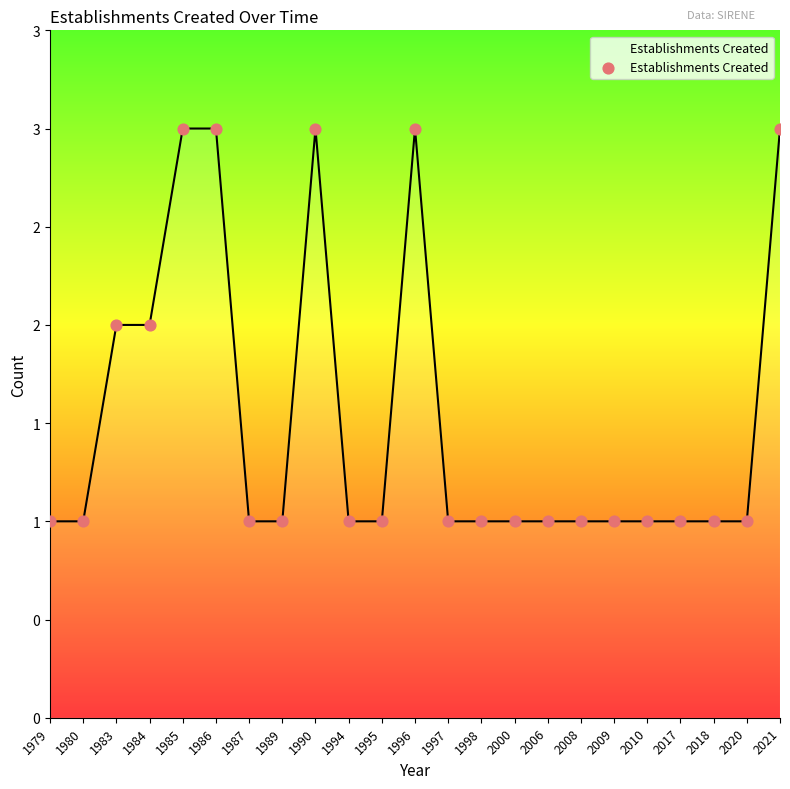

Which has a higher value, 1987 or 1996?

1996